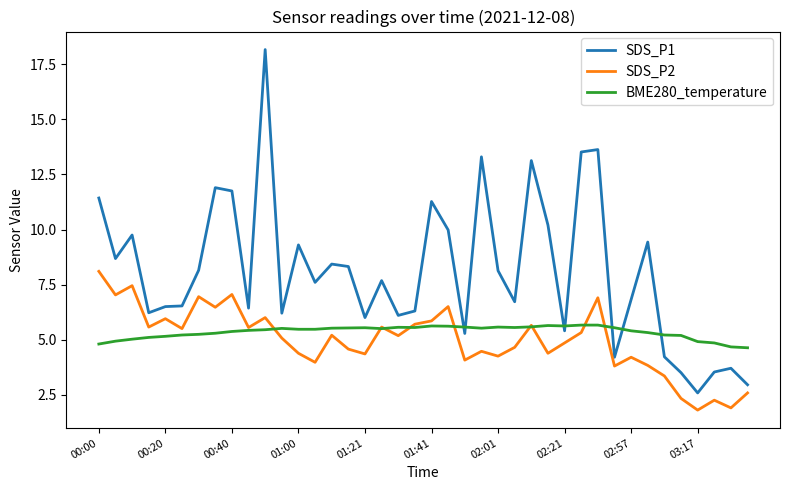

Which series has the largest total across all categories?

SDS_P1